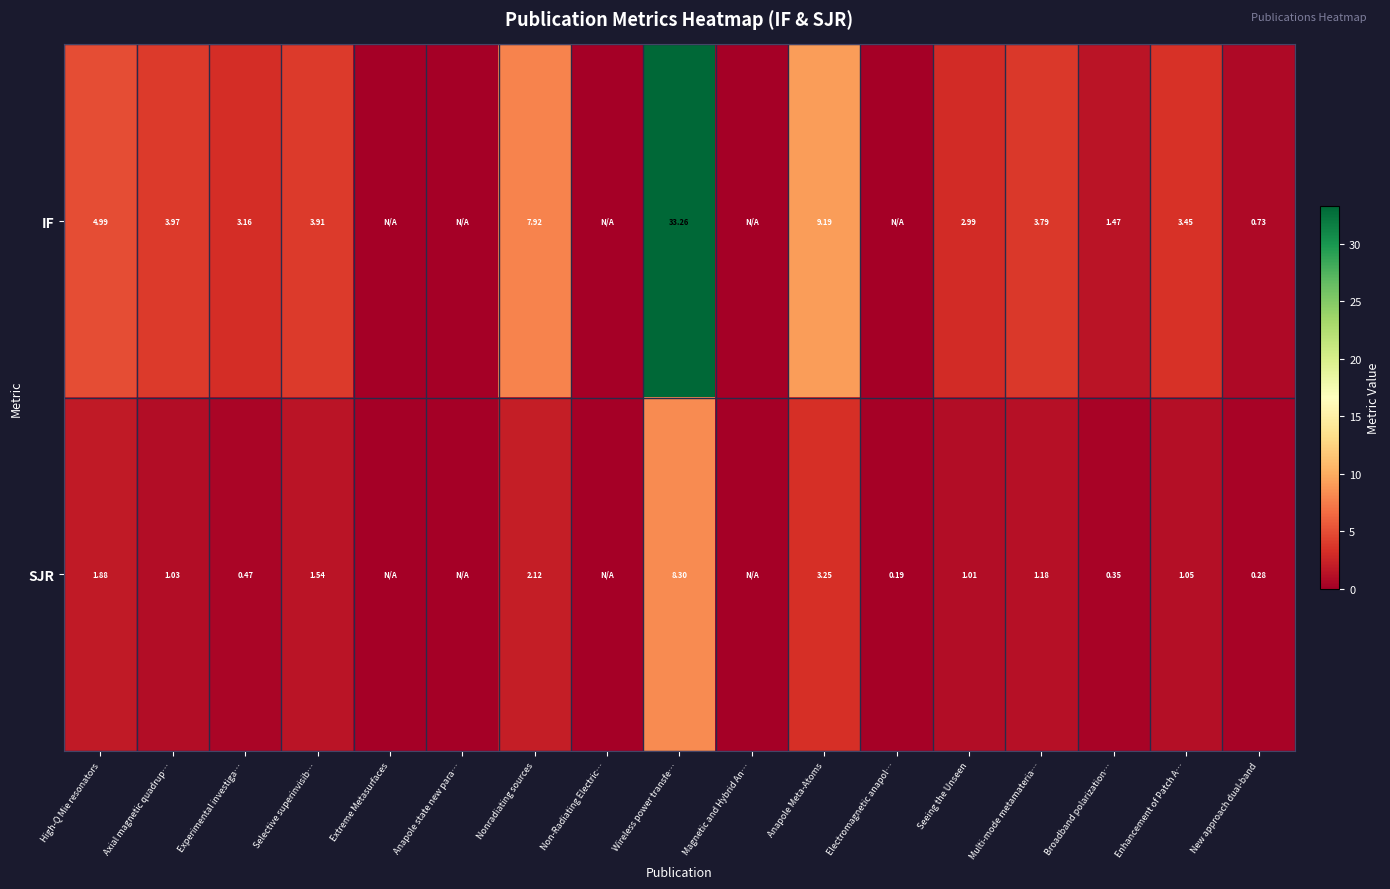

What is the total value across all series at Selective superinvisib…?

5.5